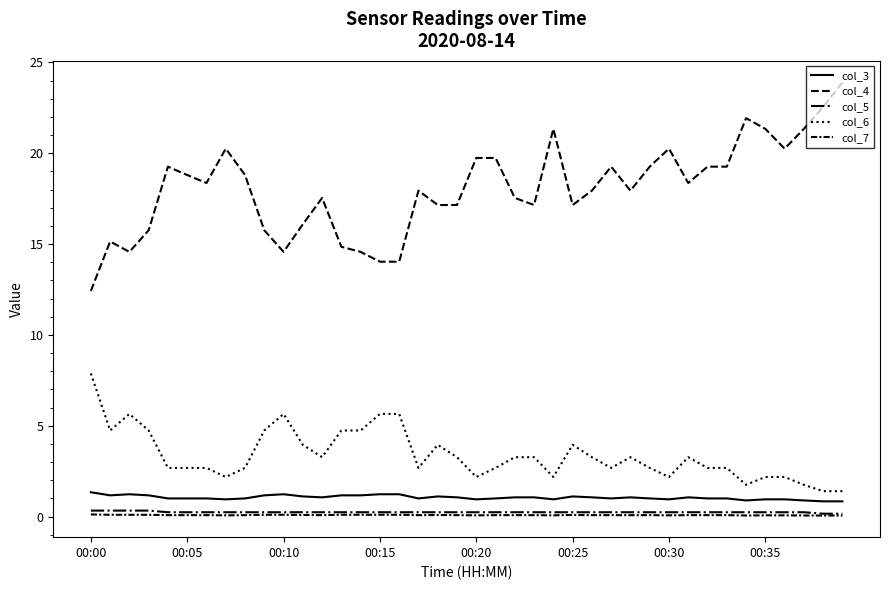

Does the chart have visible grid lines?

No